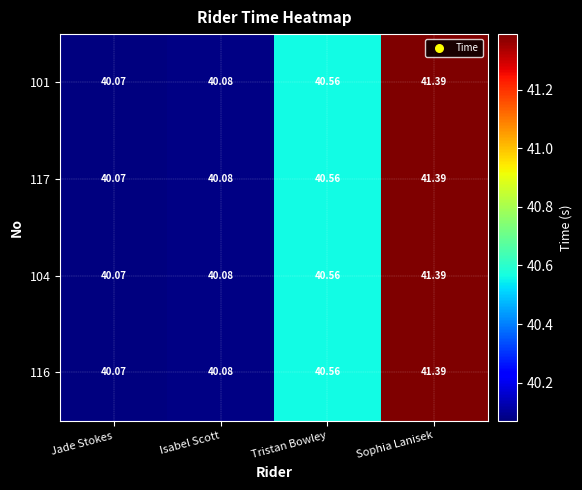

Count the number of data series in this chart.

4